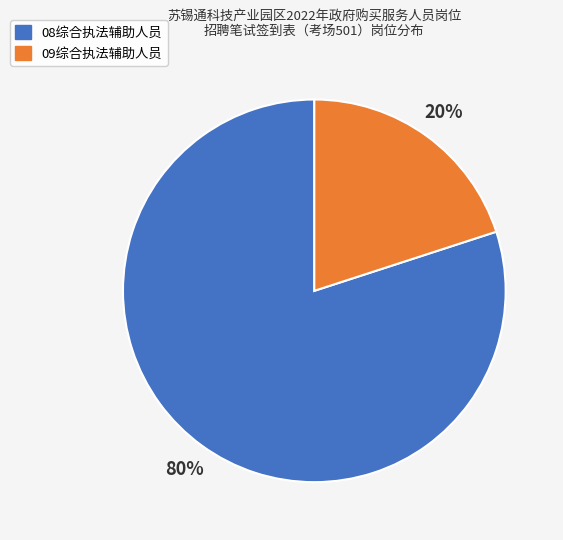

True or false: 08综合执法辅助人员 accounts for 94% of the total.

False